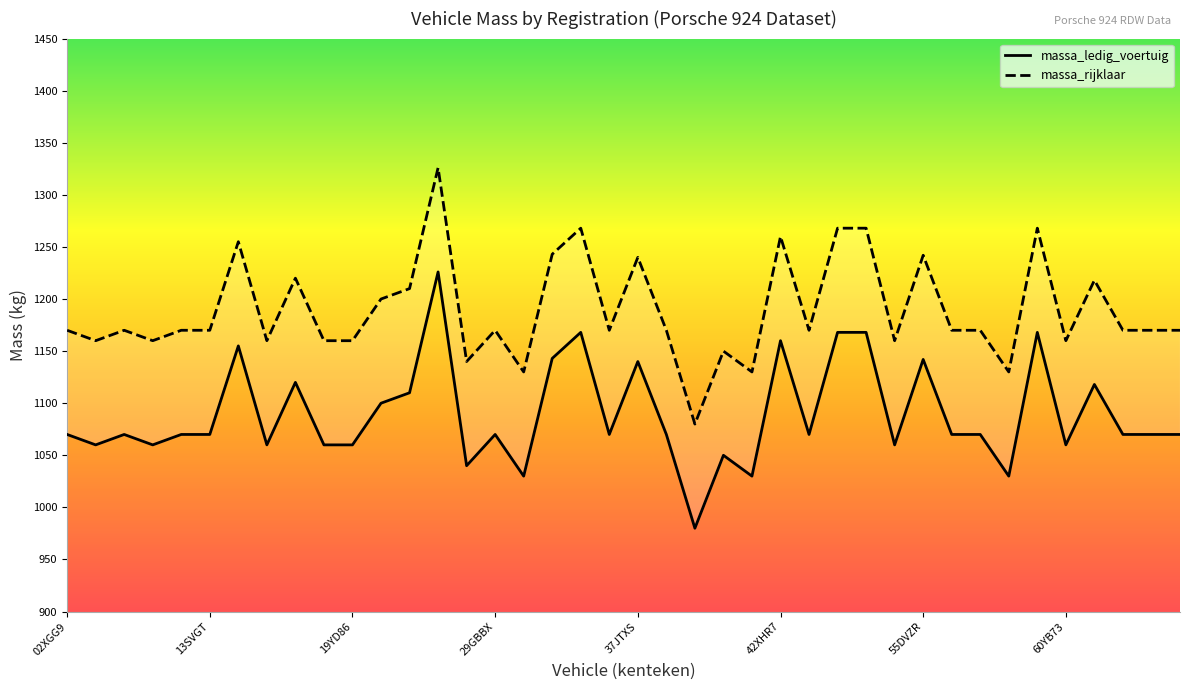

True or false: massa_rijklaar has more than 1 interior local peaks.

True